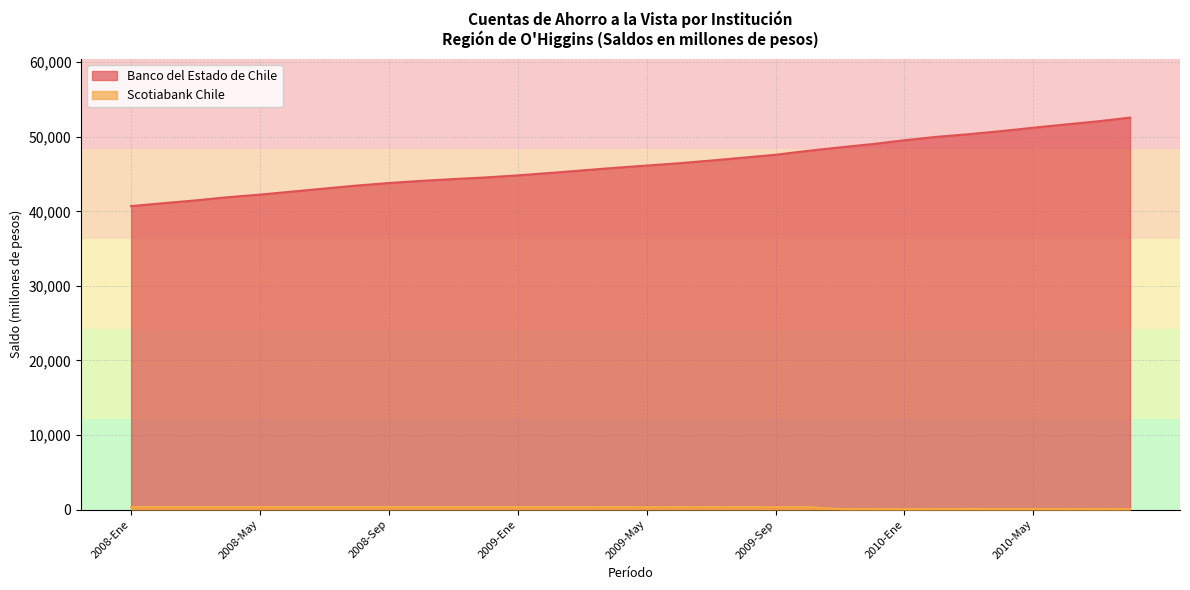

Which series has the widest spread of values?

Banco del Estado de Chile